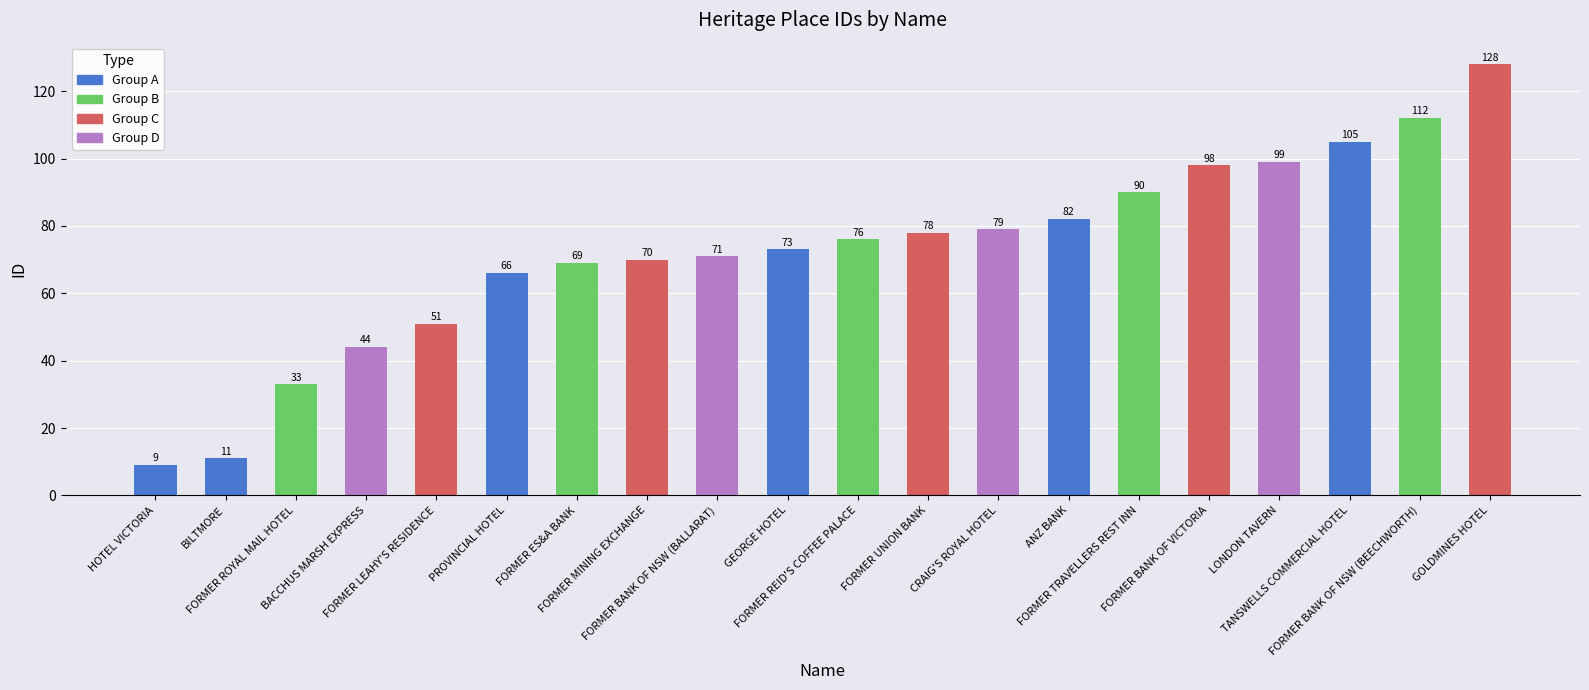

Approximately how many times larger is the value at FORMER BANK OF VICTORIA compared to FORMER TRAVELLERS REST INN?

1.1